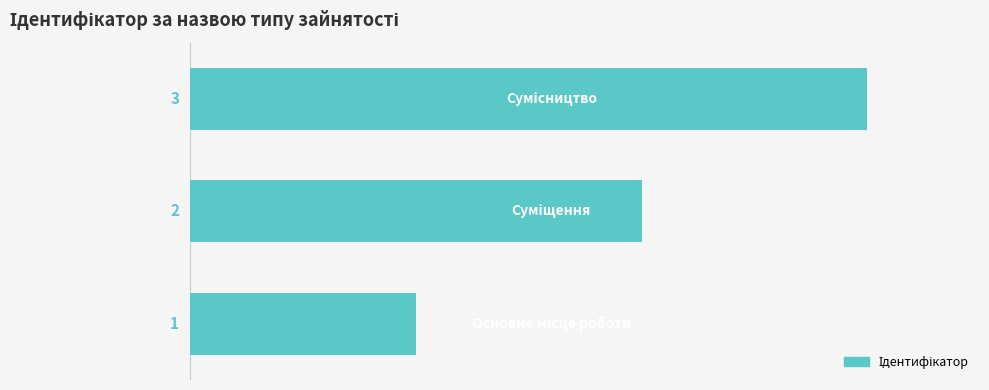

What is the greatest value displayed?

3